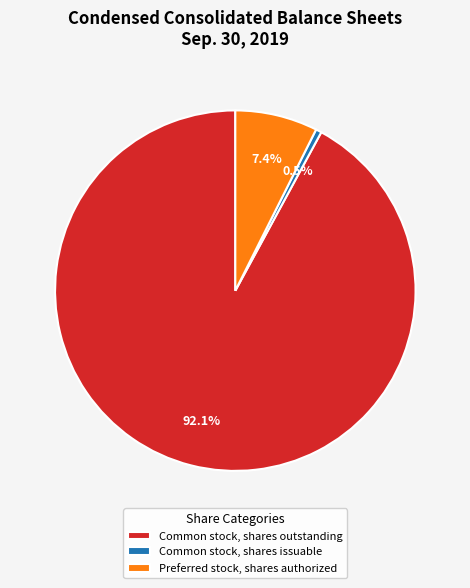

Which has a higher value, Common stock, shares issuable or Common stock, shares outstanding?

Common stock, shares outstanding